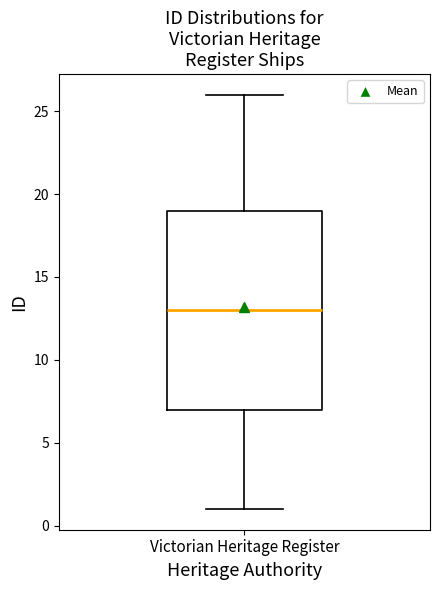

Transcribe this box plot: give where the median line is, the range the box spans, and where the two whiskers end, as read against the y-axis. The values are not printed on the chart, so give them approximately, as read against the axis.

median 13, box 7 to 19, whiskers 1 to 26